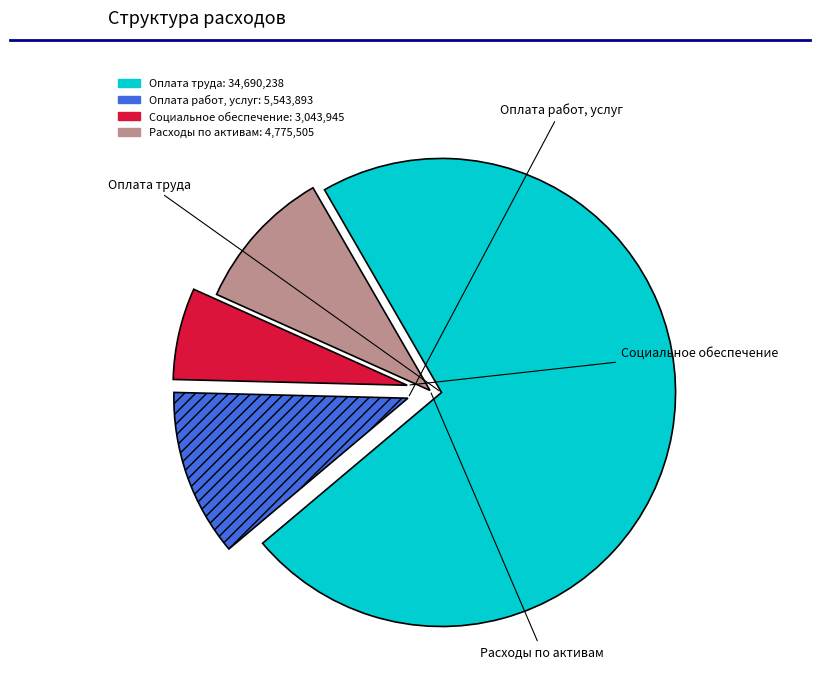

Does any single category account for the majority?

Yes